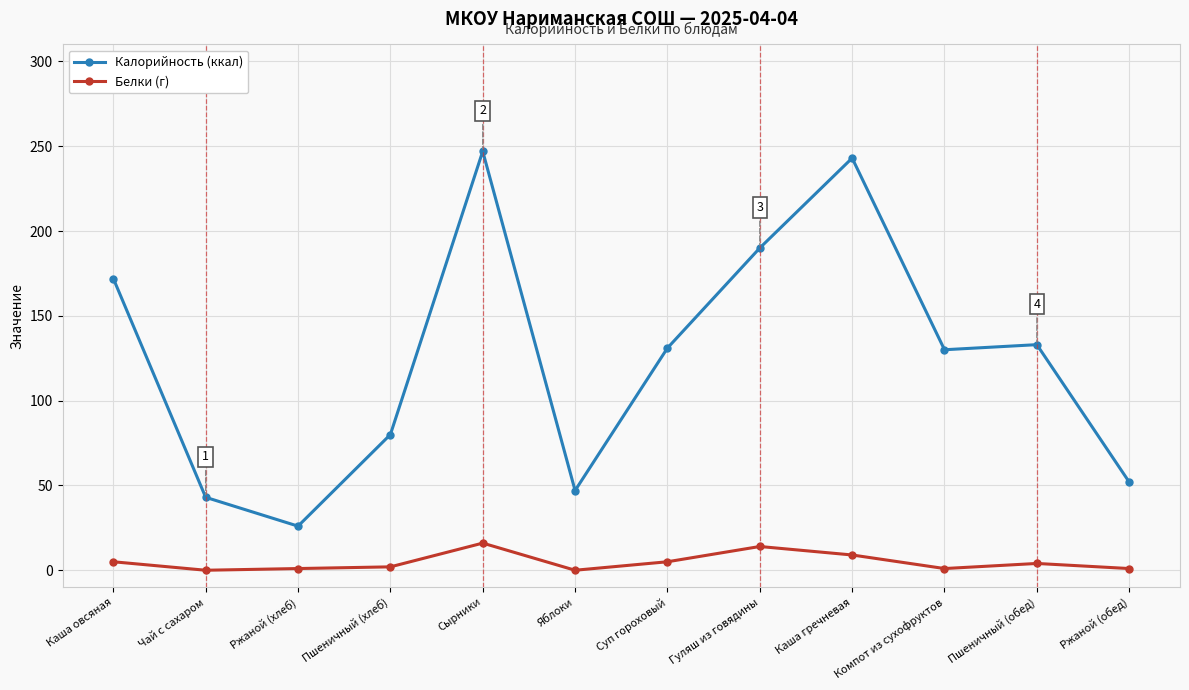

Where is the first local maximum for Калорийность (ккал)?

Сырники